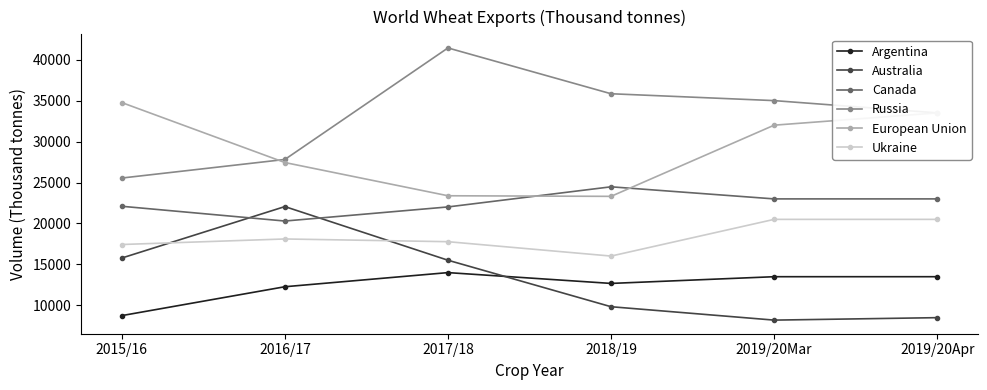

Where is the first local minimum for Ukraine?

2018/19